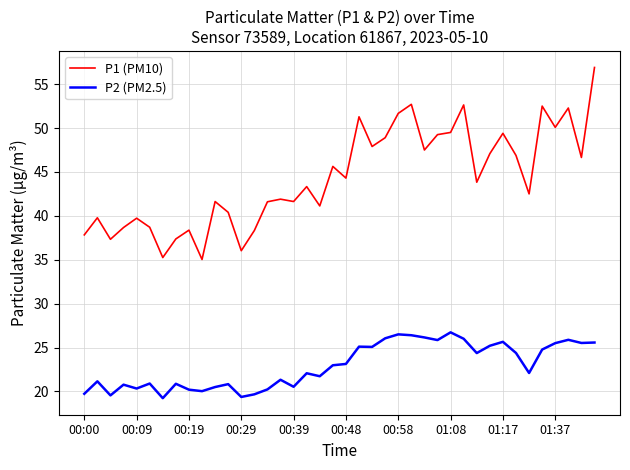

Which series has the widest spread of values?

P1 (PM10)